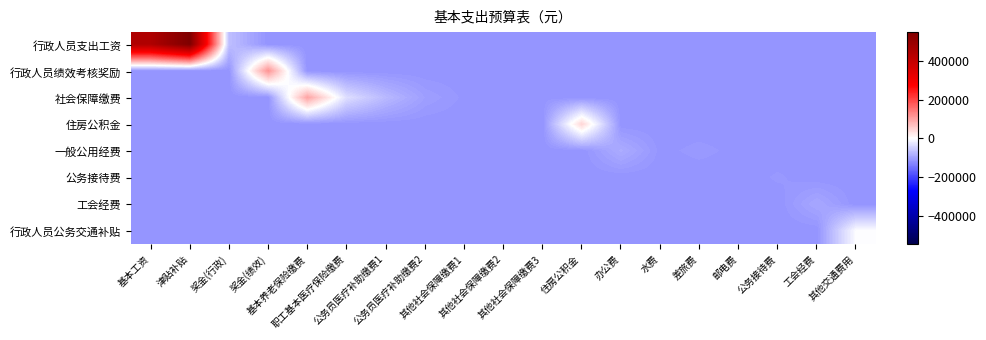

What is the maximum value shown in the chart?

548660.2